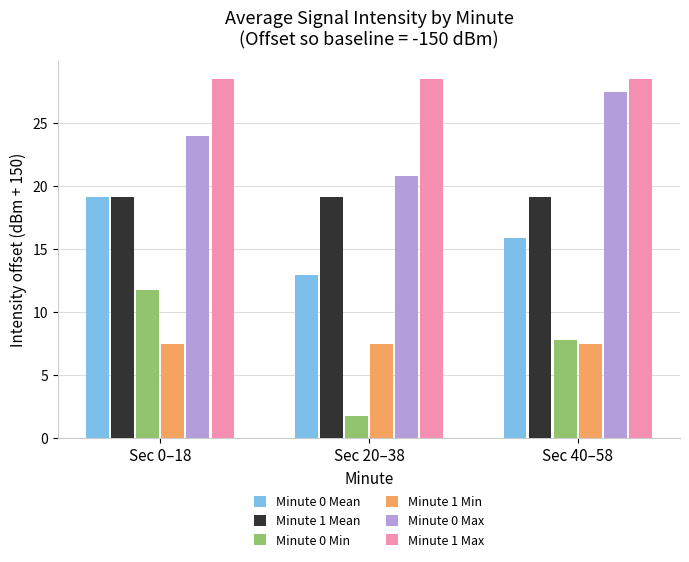

How many bars are there in total?

18